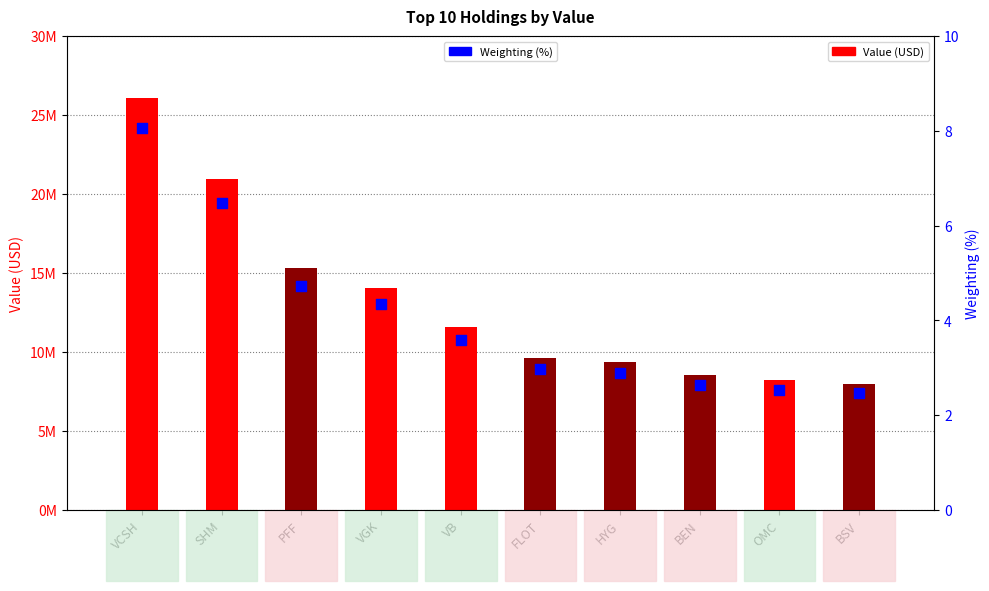

Which series reaches the maximum Y coordinate?

Value (USD)